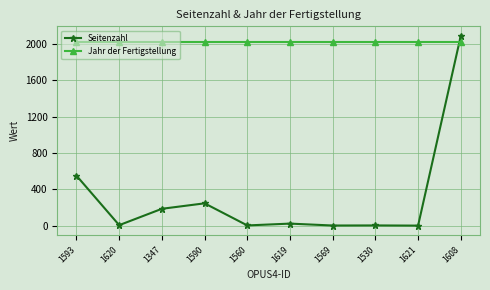

Between 1593 and 1608, which series saw the biggest shift?

Seitenzahl